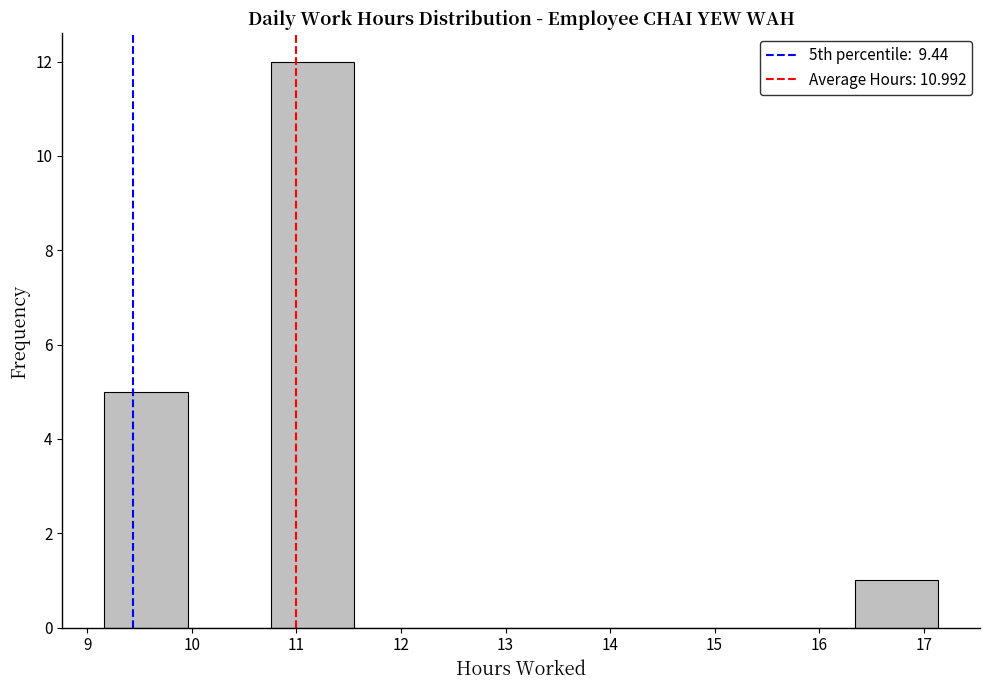

How tall is the bar that spans 16.3 to 17.1 on the x-axis? Neither the bar edges nor the heights are printed on the chart, so give them approximately, as read against the axes.

1